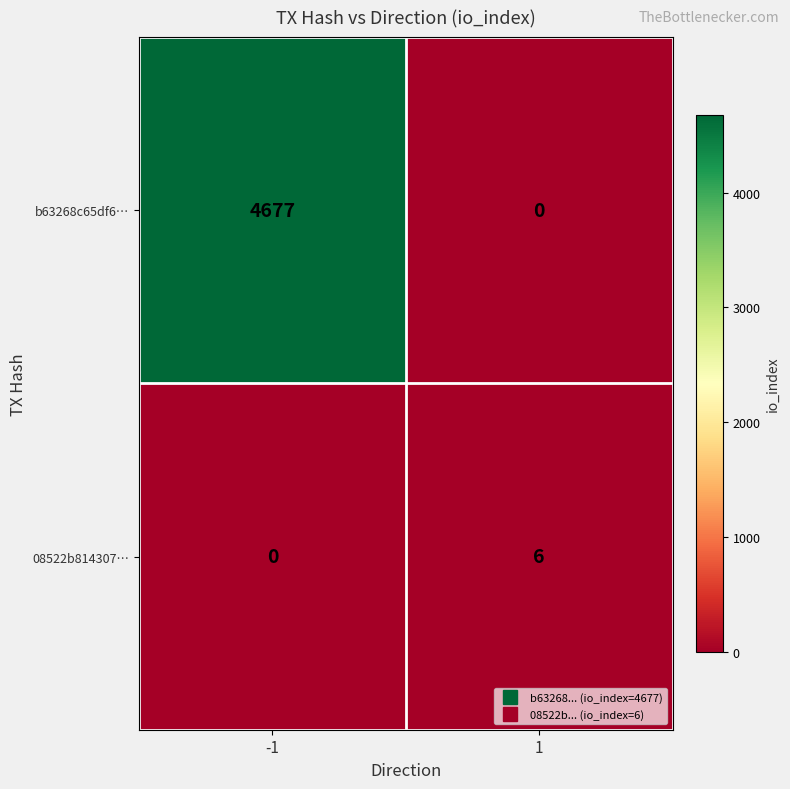

Reading right to left, list all the values displayed in this chart.

b63268c65df6…: 1=0	-1=4677
08522b814307…: 1=6	-1=0